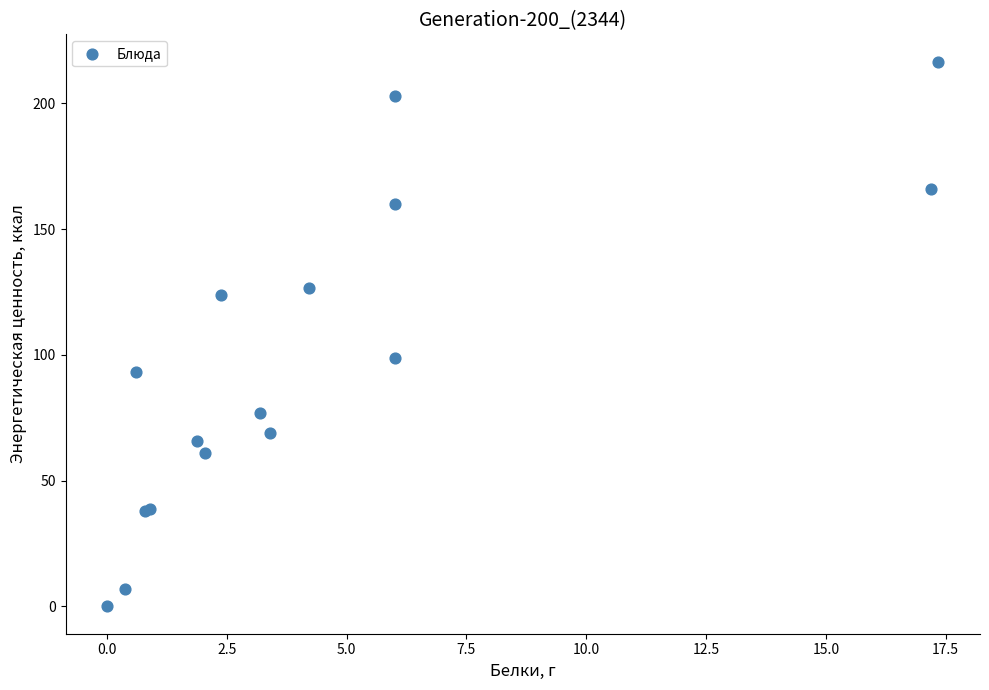

What Y value in the scatter plot is closest to 108?

98.9